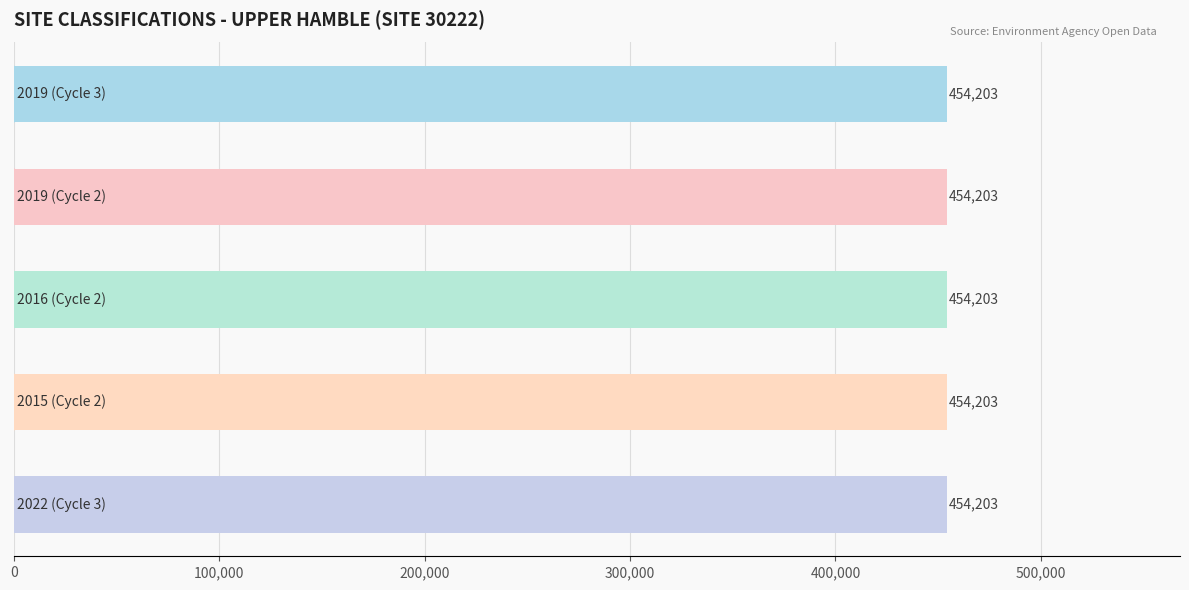

At which label is Water Body Classification Year closest to 2018?

2019 (Cycle 3)